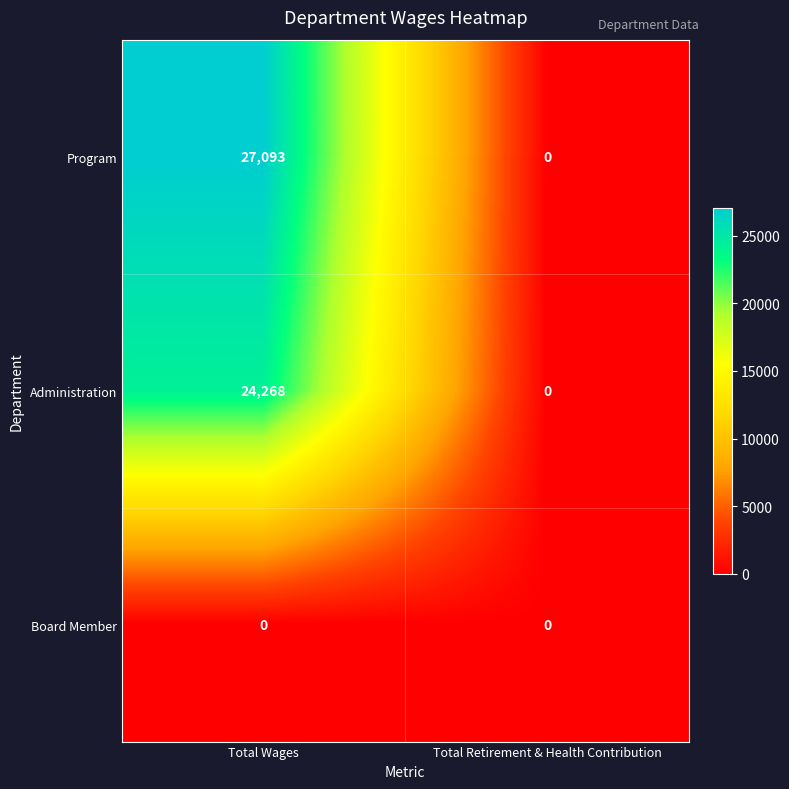

Reading right to left, transcribe all the data shown in this chart.

Program: Total Retirement & Health Contribution=0	Total Wages=27093
Administration: Total Retirement & Health Contribution=0	Total Wages=24268
Board Member: Total Retirement & Health Contribution=0	Total Wages=0